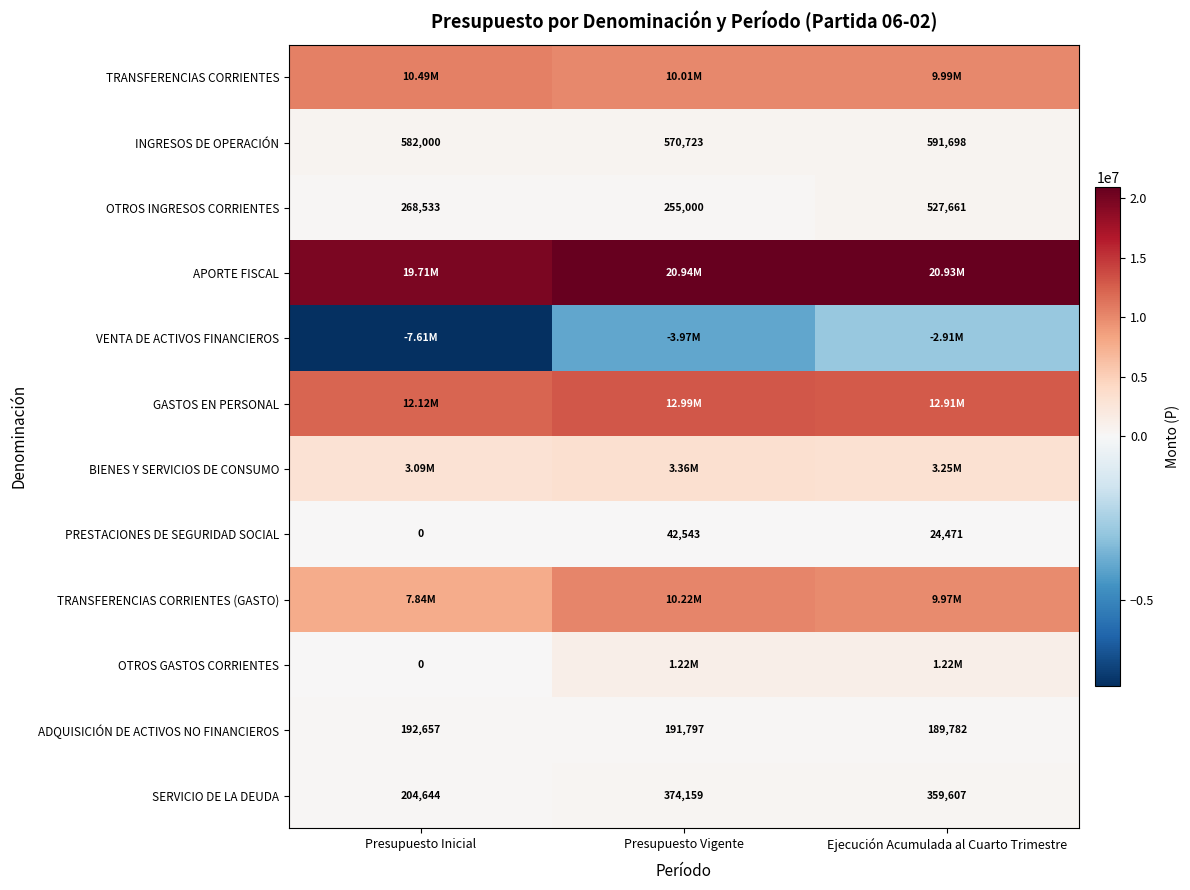

What is the sum of all PRESTACIONES DE SEGURIDAD SOCIAL values?

67014